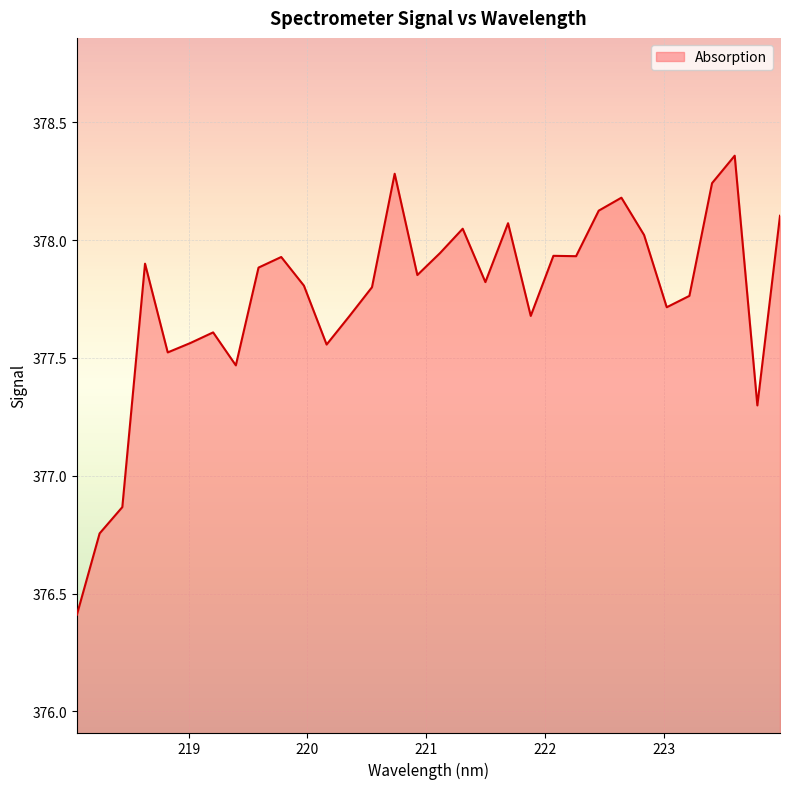

What is the minimum value shown in the chart?

376.4